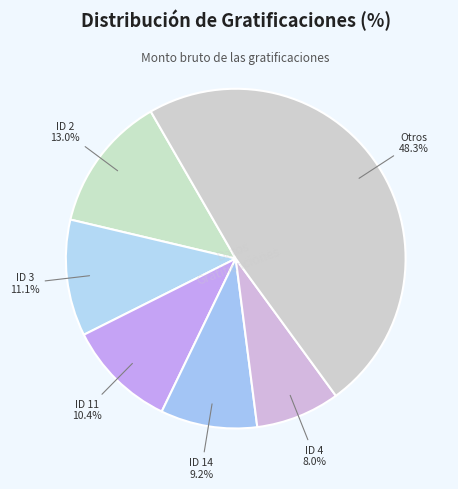

Combined, do ID 3 and ID 14 account for over 50%?

No